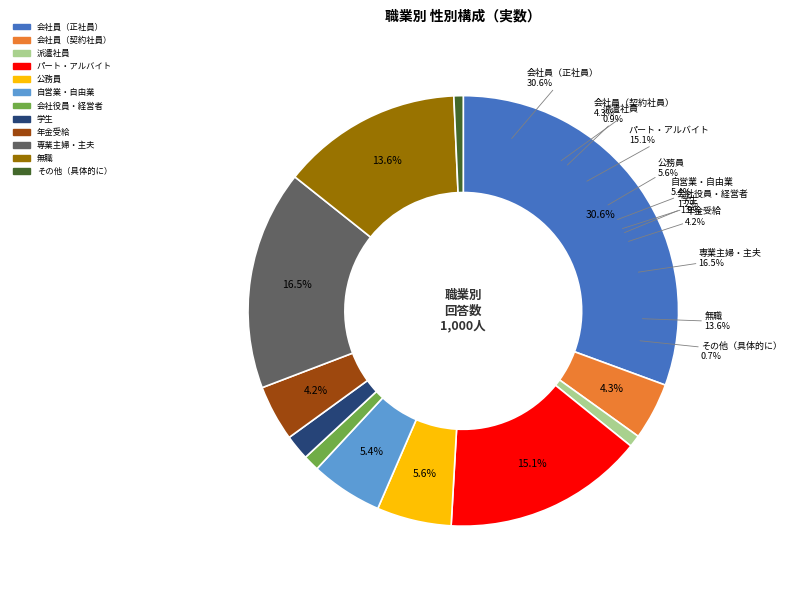

To the nearest percent, what is the average slice percentage?

8%